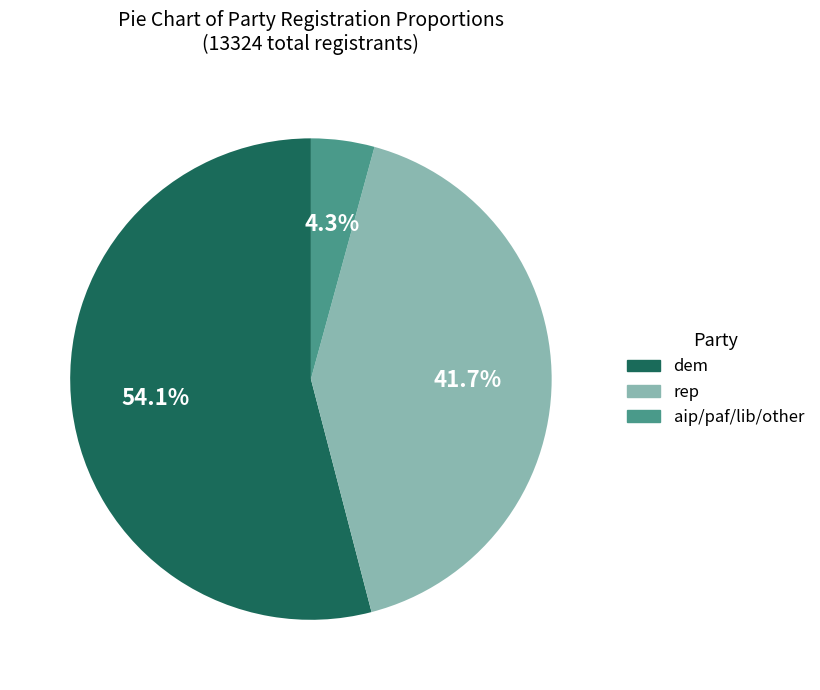

To the nearest percent, what is the difference between the largest and smallest slice percentages?

50%